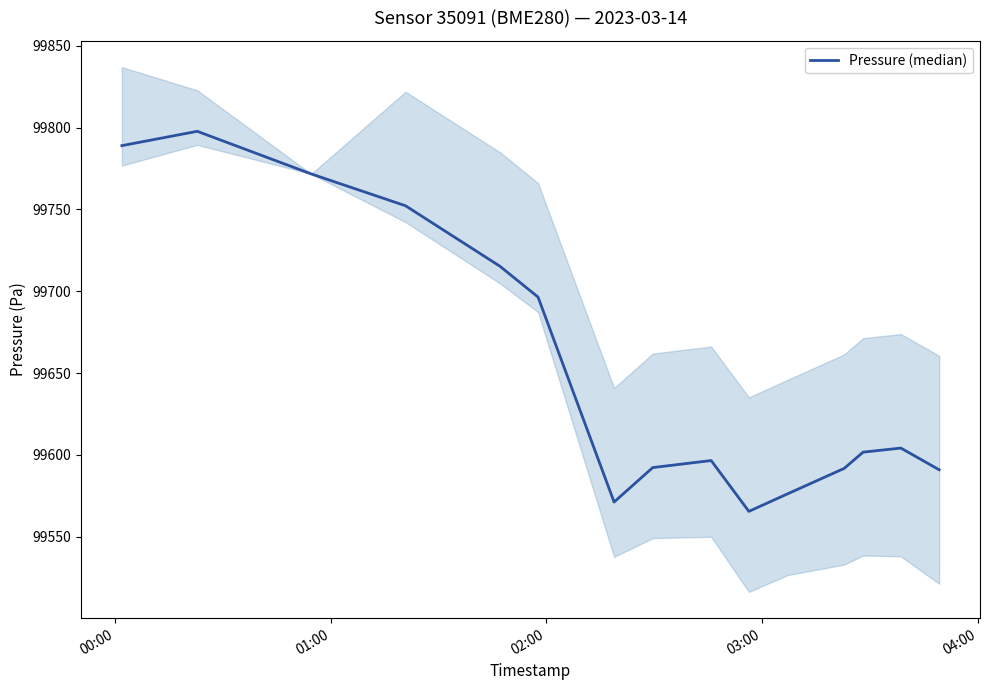

At which label does the data first exceed 99601?

00:00